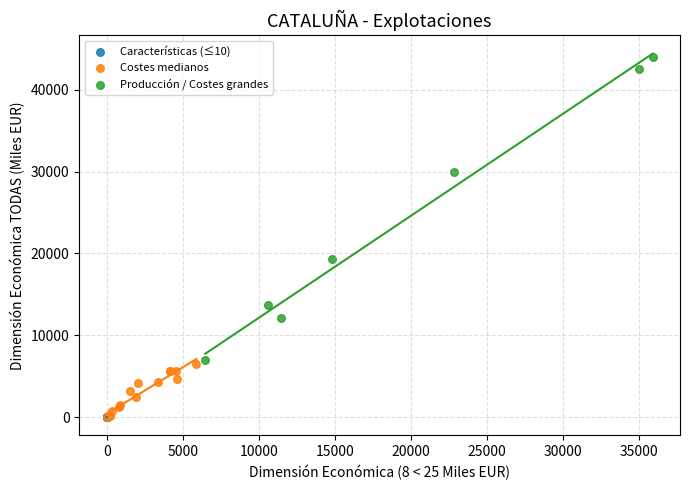

What are all the series names shown in the legend?

Características (≤10), Costes medianos, Producción / Costes grandes